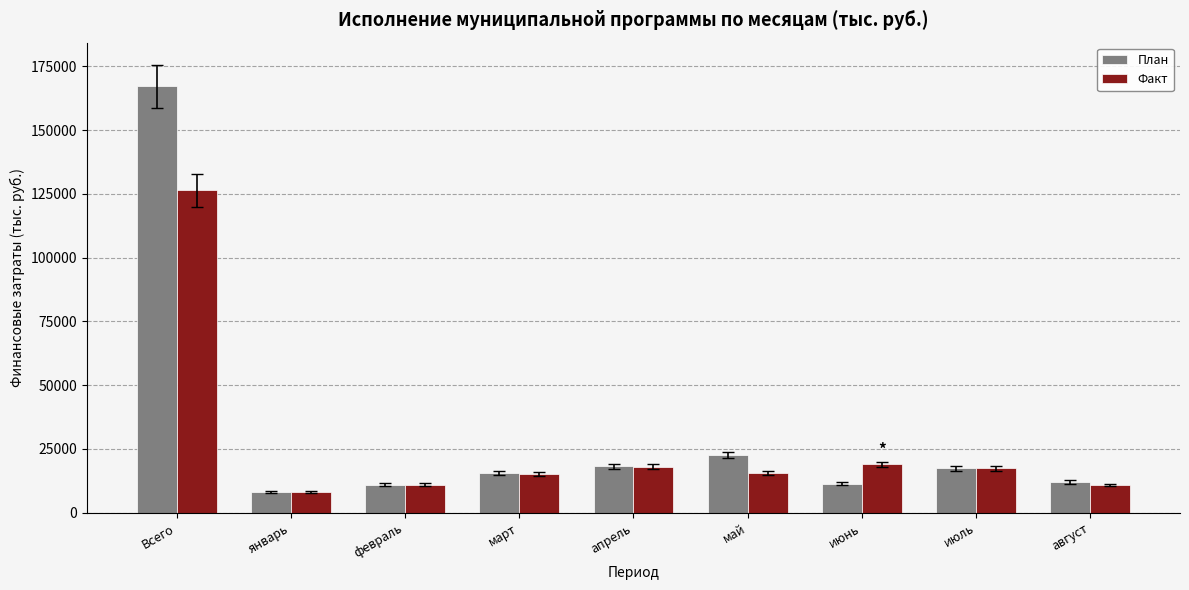

Where is Факт nearest to the value 67169?

июнь